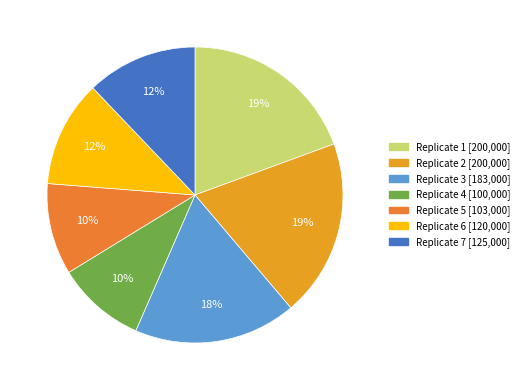

To the nearest percent, what is the average slice percentage?

14%